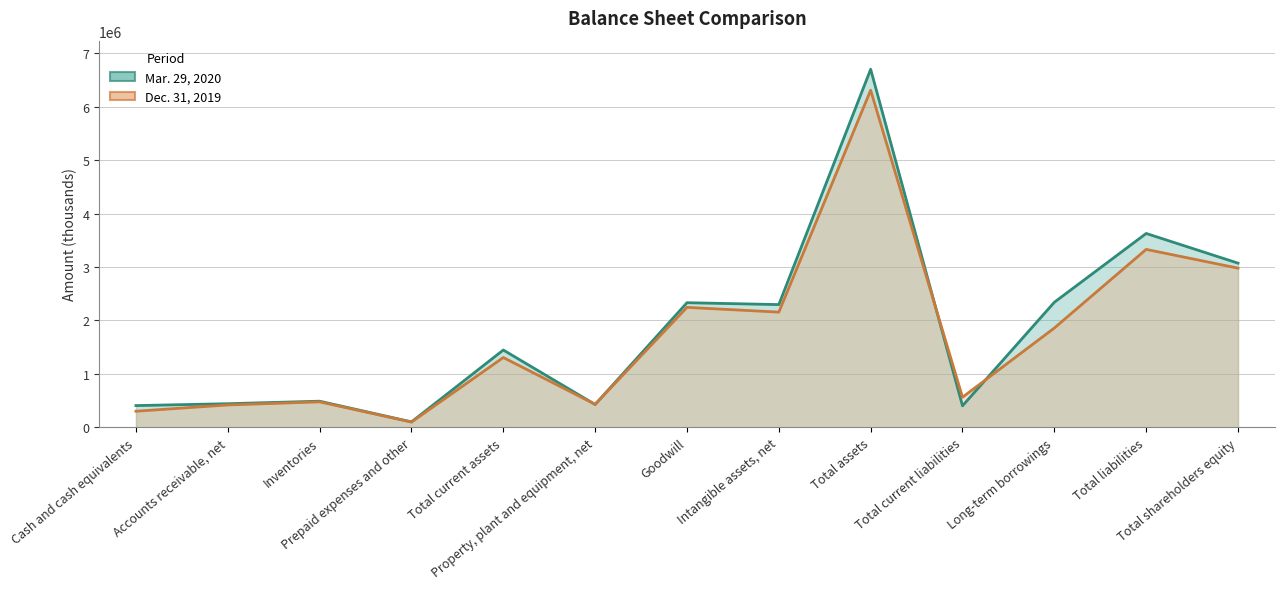

Reading left to right, list all the values displayed in this chart.

Mar. 29, 2020 (line): Cash and cash equivalents=406477	Accounts receivable, net=441714	Inventories=488856	Prepaid expenses and other=101606	Total current assets=1446786	Property, plant and equipment, net=427452	Goodwill=2332414	Intangible assets, net=2297178	Total assets=6701564	Total current liabilities=402300	Long-term borrowings=2340892	Total liabilities=3628540	Total shareholders equity=3073024
Dec. 31, 2019 (line): Cash and cash equivalents=301083	Accounts receivable, net=418673	Inventories=476557	Prepaid expenses and other=97943	Total current assets=1306332	Property, plant and equipment, net=430719	Goodwill=2245305	Intangible assets, net=2156285	Total assets=6309820	Total current liabilities=563055	Long-term borrowings=1858943	Total liabilities=3330500	Total shareholders equity=2979320